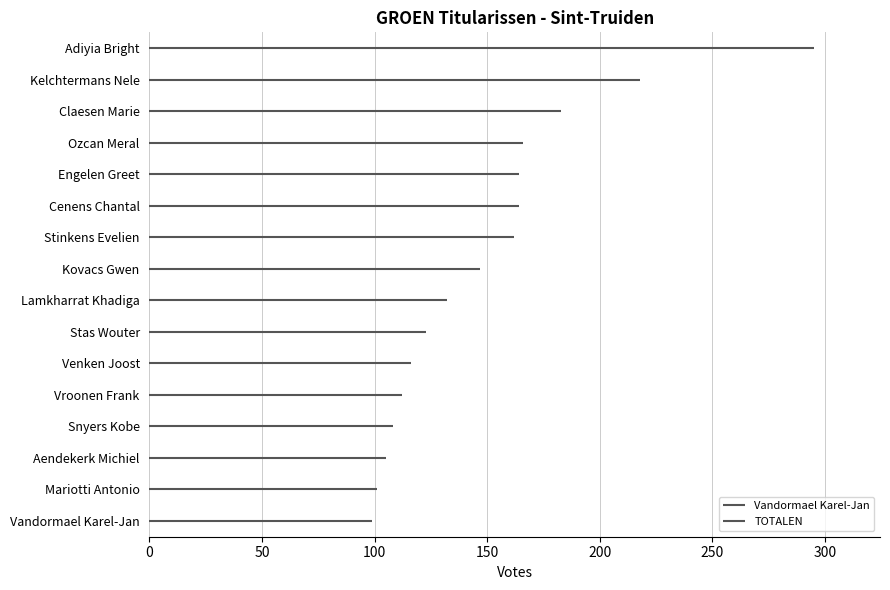

Between Adiyia Bright and Lamkharrat Khadiga, which is larger?

Adiyia Bright